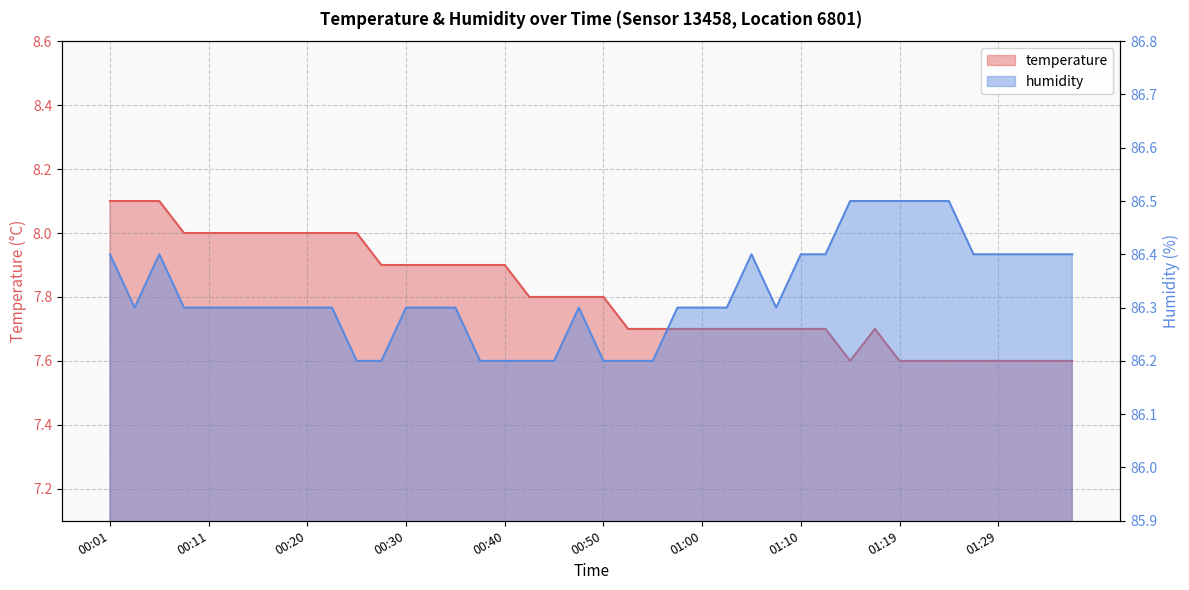

What is the lowest value of the humidity series?

86.2